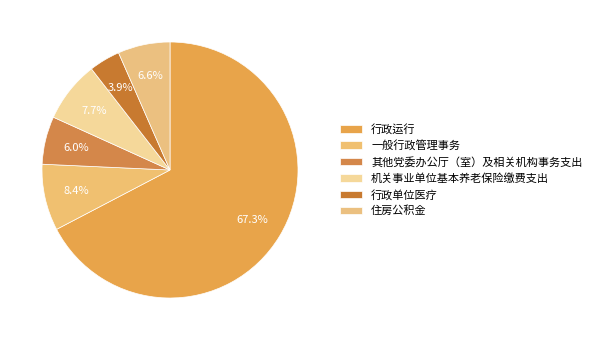

Rank the categories by value from lowest to highest.

行政单位医疗, 其他党委办公厅（室）及相关机构事务支出, 住房公积金, 机关事业单位基本养老保险缴费支出, 一般行政管理事务, 行政运行